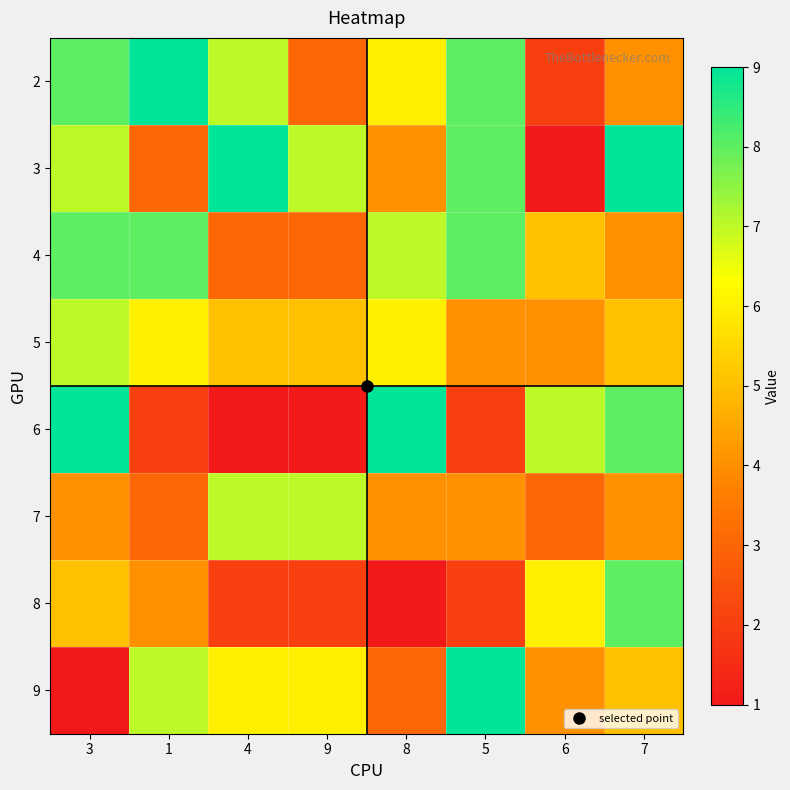

Reading left to right, what are all the values shown in this chart?

2: 3=8	1=9	4=7	9=3	8=6	5=8	6=2	7=4
3: 3=7	1=3	4=9	9=7	8=4	5=8	6=1	7=9
4: 3=8	1=8	4=3	9=3	8=7	5=8	6=5	7=4
5: 3=7	1=6	4=5	9=5	8=6	5=4	6=4	7=5
6: 3=9	1=2	4=1	9=1	8=9	5=2	6=7	7=8
7: 3=4	1=3	4=7	9=7	8=4	5=4	6=3	7=4
8: 3=5	1=4	4=2	9=2	8=1	5=2	6=6	7=8
9: 3=1	1=7	4=6	9=6	8=3	5=9	6=4	7=5